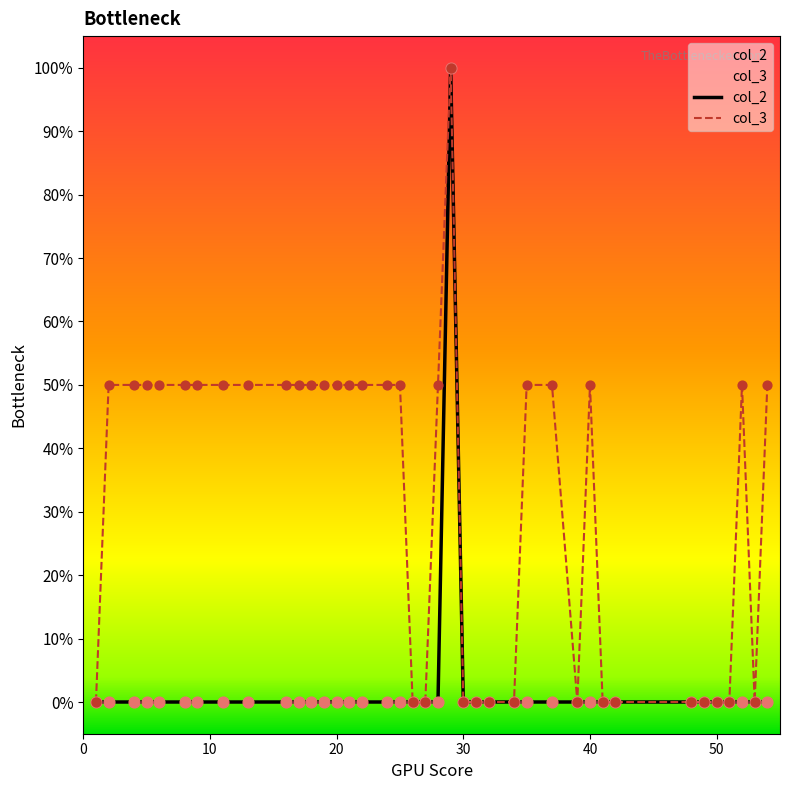

At how many categories does at least one series exceed 98?

1